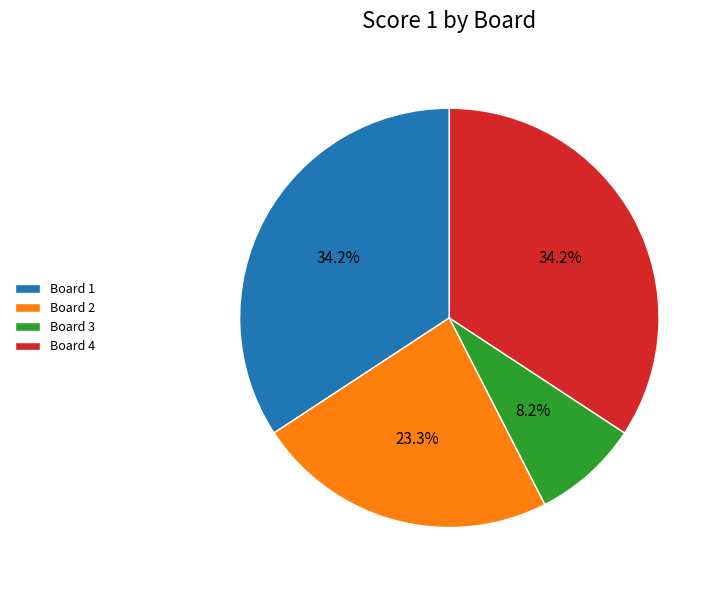

Which category has the smallest portion of the pie?

Board 3